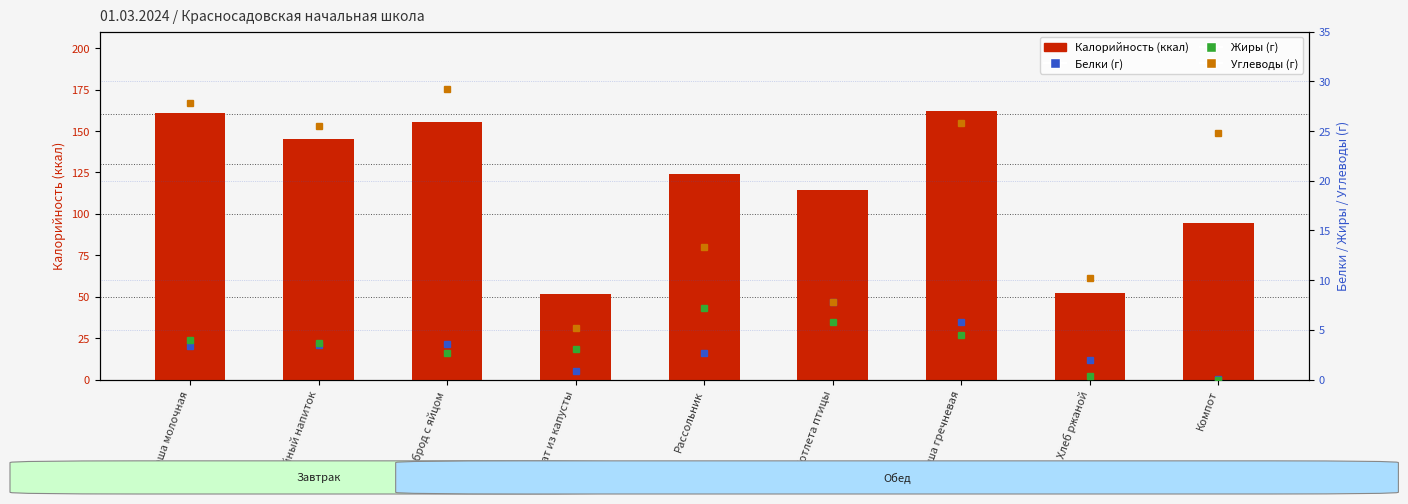

Reading left to right, list all the values displayed in this chart.

Калорийность: Каша молочная=161.0	Кофейный напиток=145.2	Бутерброд с яйцом=155.2	Салат из капусты=51.5	Рассольник=123.9	Котлета птицы=114.4	Каша гречневая=162.2	Хлеб ржаной=52.2	Компот=94.2
Белки: Каша молочная=3.4	Кофейный напиток=3.5	Бутерброд с яйцом=3.6	Салат из капусты=0.8	Рассольник=2.7	Котлета птицы=7.8	Каша гречневая=5.8	Хлеб ржаной=2.0	Компот=0.0
Жиры: Каша молочная=4.0	Кофейный напиток=3.7	Бутерброд с яйцом=2.7	Салат из капусты=3.0	Рассольник=7.2	Котлета птицы=5.8	Каша гречневая=4.5	Хлеб ржаной=0.4	Компот=0.0
Углеводы: Каша молочная=27.8	Кофейный напиток=25.5	Бутерброд с яйцом=29.2	Салат из капусты=5.2	Рассольник=13.3	Котлета птицы=7.8	Каша гречневая=25.8	Хлеб ржаной=10.2	Компот=24.8